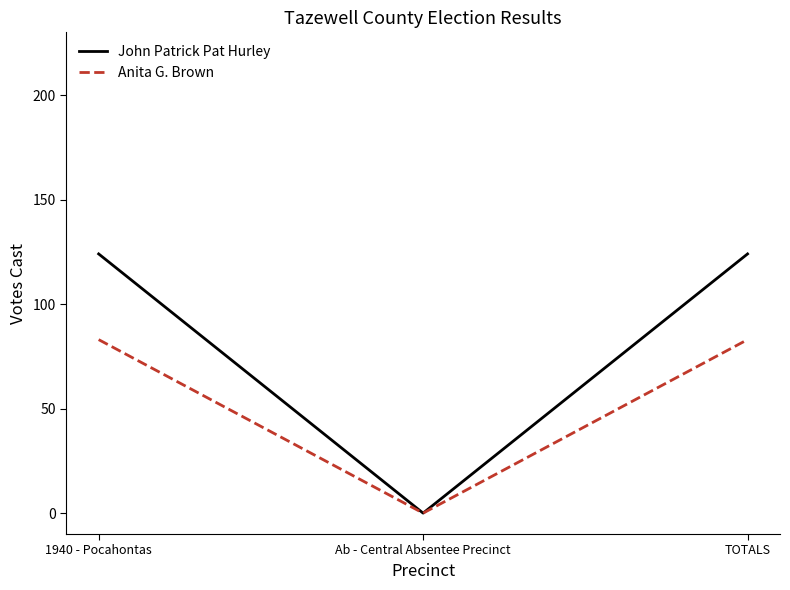

Between Ab - Central Absentee Precinct and TOTALS, which series saw the biggest shift?

John Patrick Pat Hurley